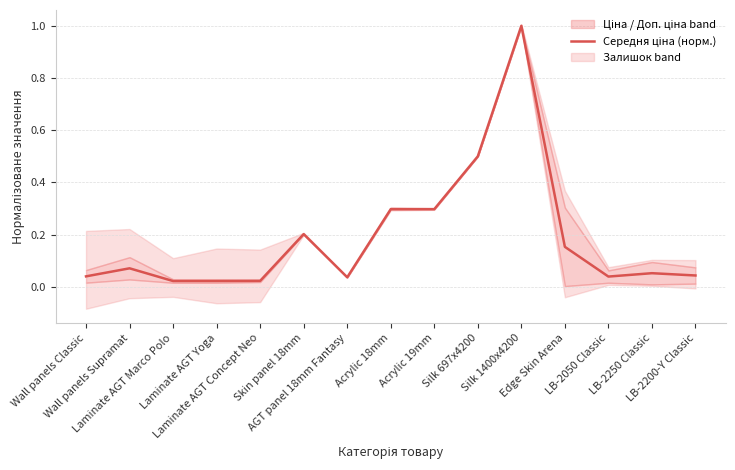

Does the chart have visible grid lines?

Yes